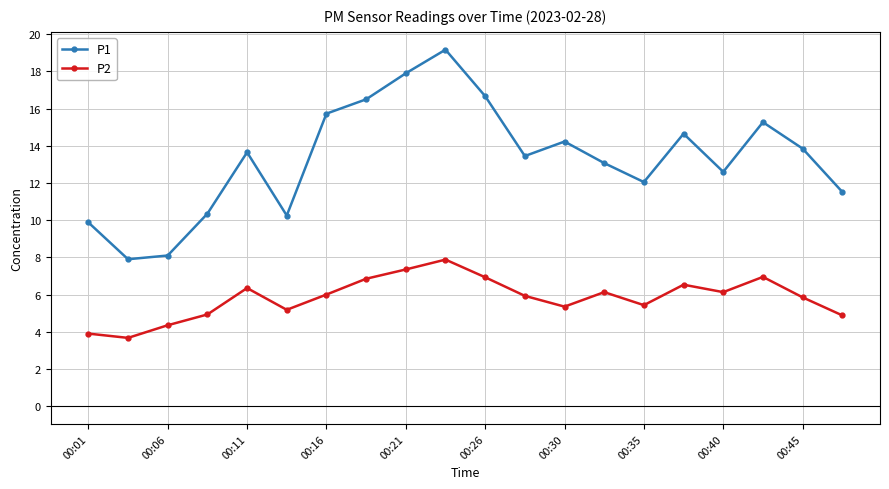

True or false: P2 has more than 2 points higher than both neighbors.

True